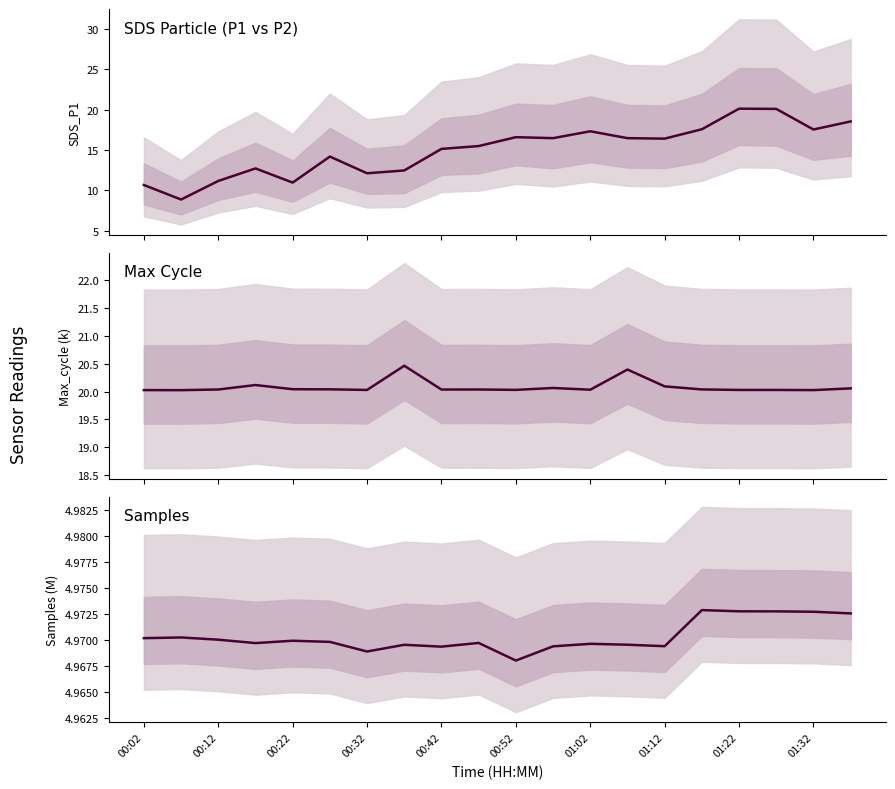

Which series has the largest total across all categories?

Max Cycle